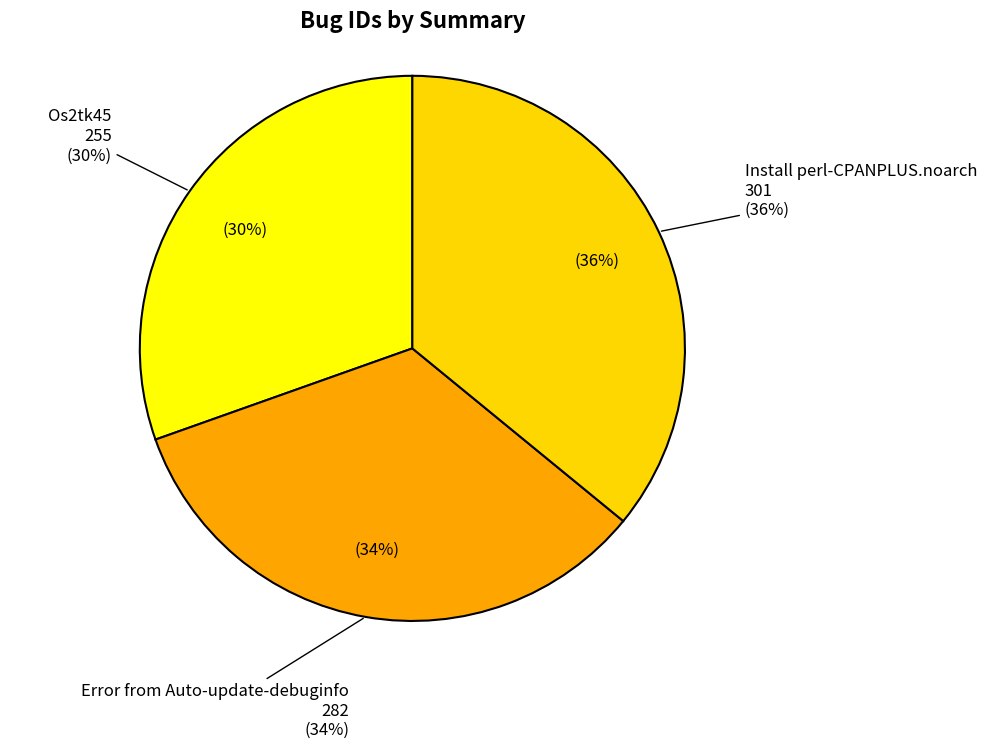

Is the sum of Os2tk45 and Install perl-CPANPLUS.noarch greater than half?

Yes